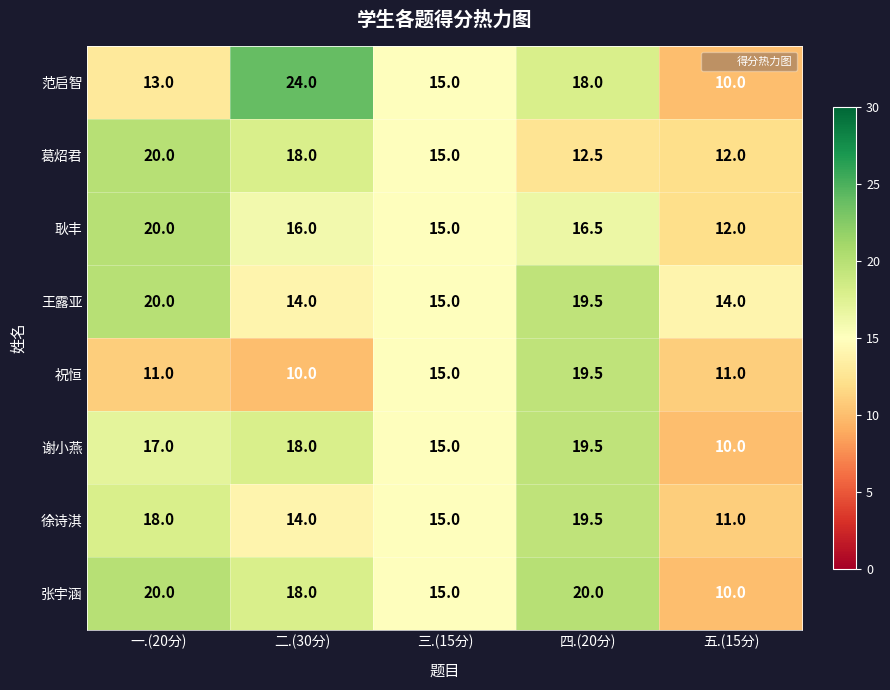

Which series has the largest total across all categories?

张宇涵